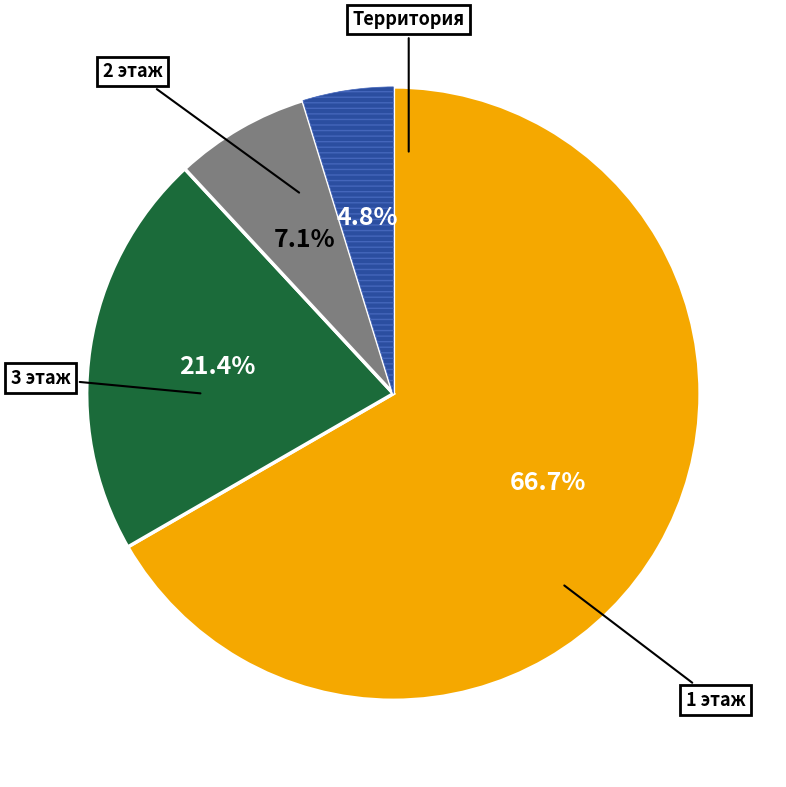

Does any single category account for the majority?

Yes